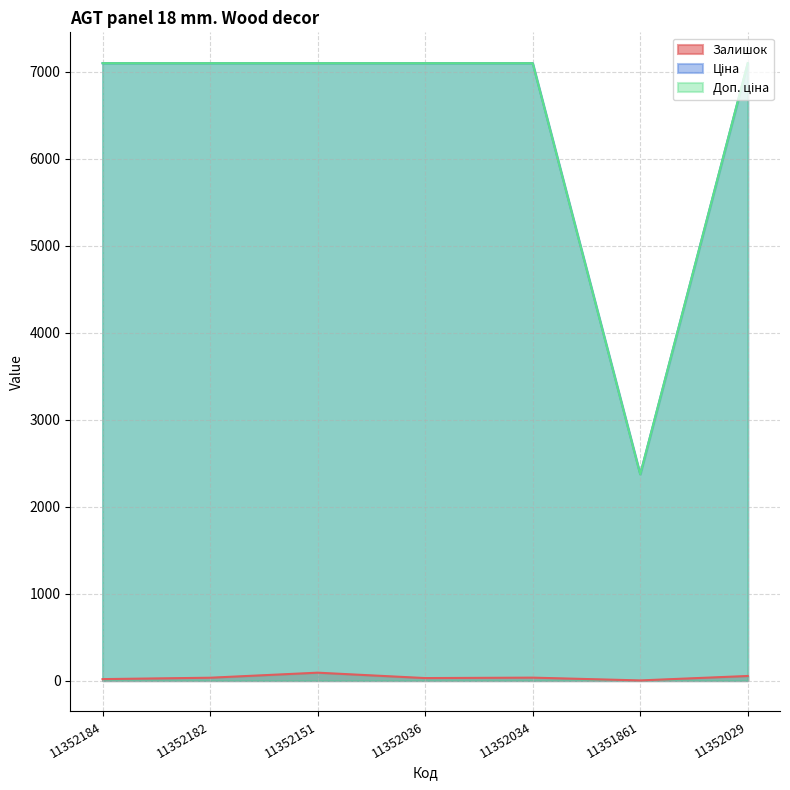

Reading right to left, extract all data points from this chart.

Залишок: 53.0	2.0	34.0	29.0	91.0	33.0	17.0
Ціна: 7098.8	2372.4	7098.8	7098.8	7098.8	7098.8	7098.8
Доп. ціна: 7098.8	2372.0	7098.8	7098.8	7098.8	7098.8	7098.8